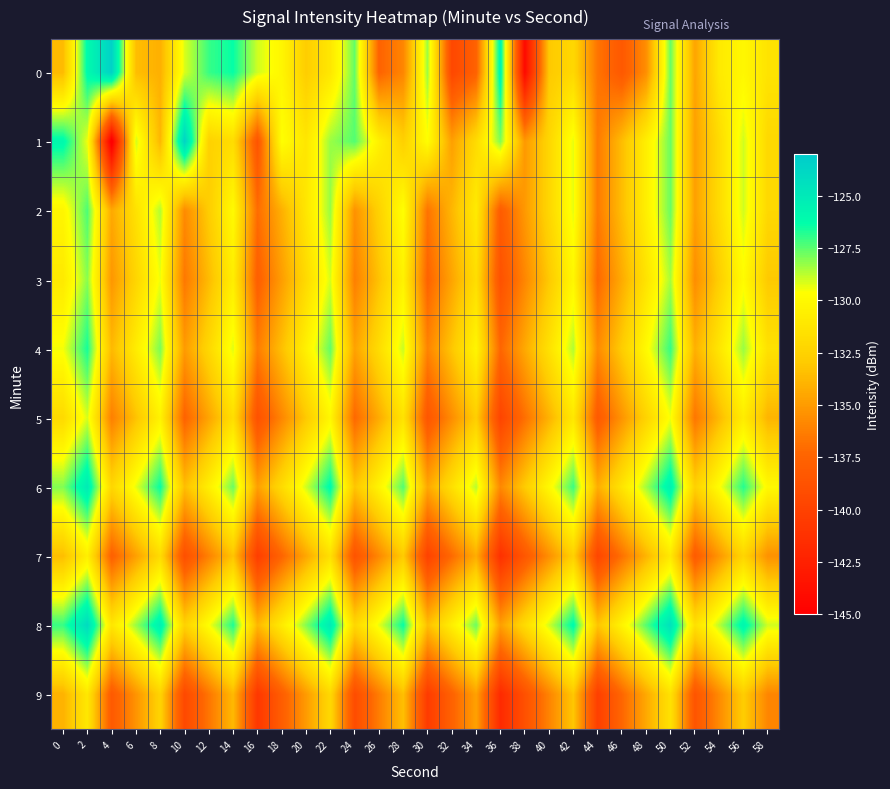

Between 54 and 38, which is larger?

54